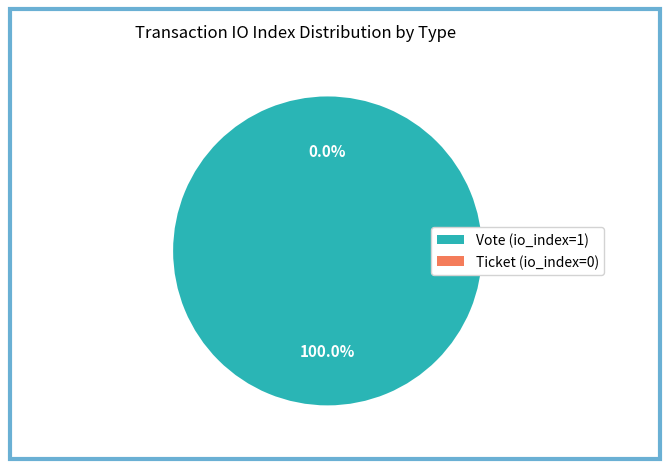

True or false: Vote (io_index=1) accounts for 100% of the total.

True